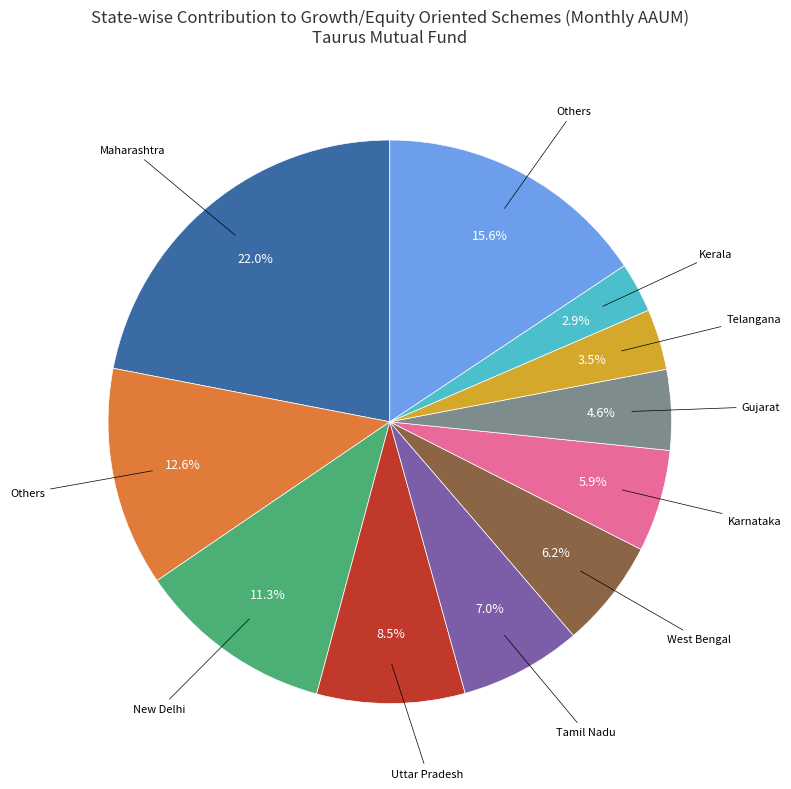

How many slices are in this pie chart?

11